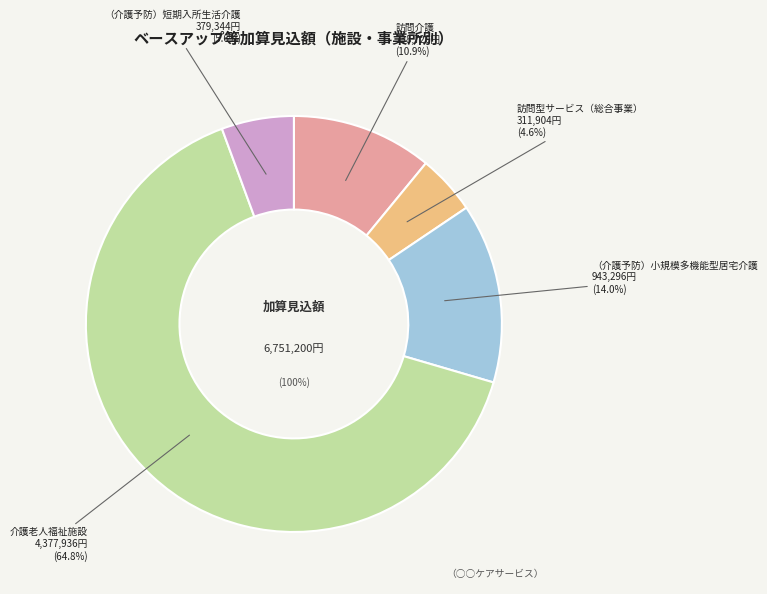

Does 訪問介護 represent more than half of the total?

No